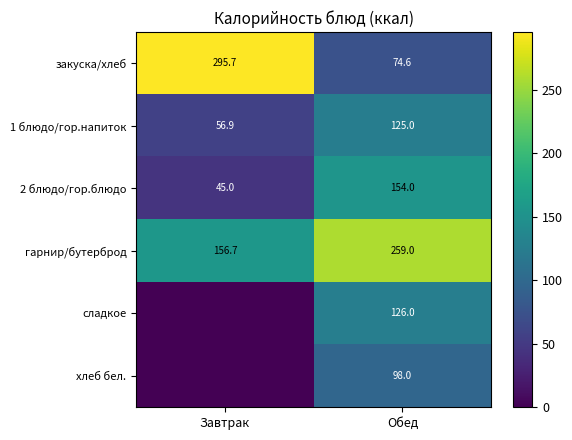

The value of сладкое at Обед is 126.0. True or false?

True